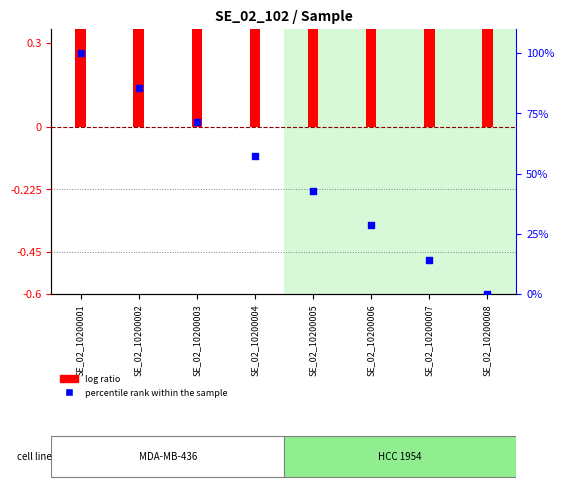

What is the total value across all series at SE_02_10200007?

16.0